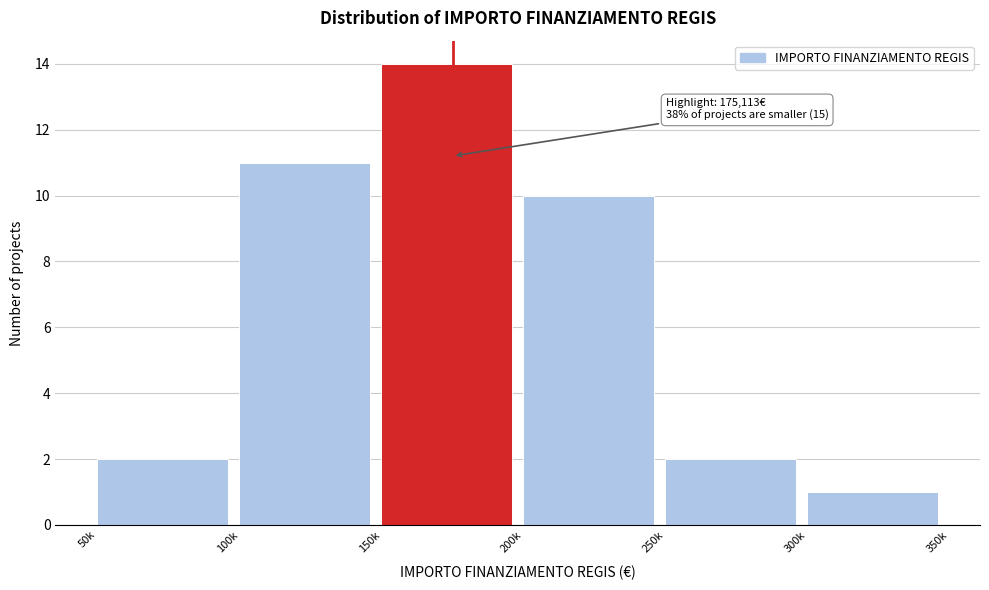

Reading left to right, extract all data points from this chart.

2	11	14	10	2	1